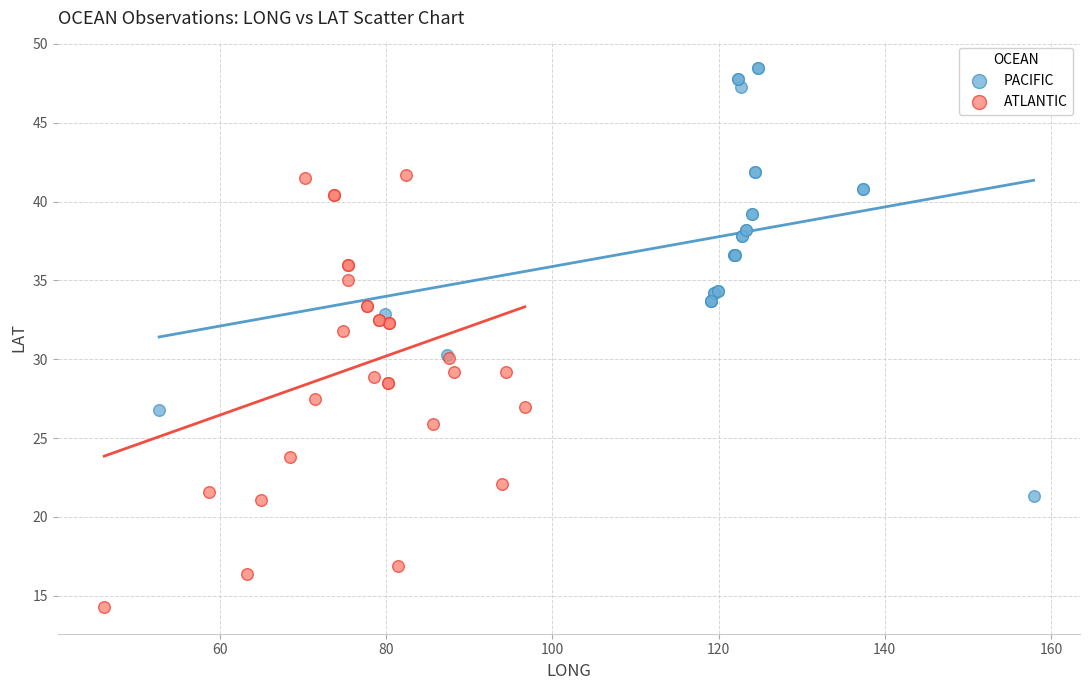

Which series contains the highest Y value?

PACIFIC